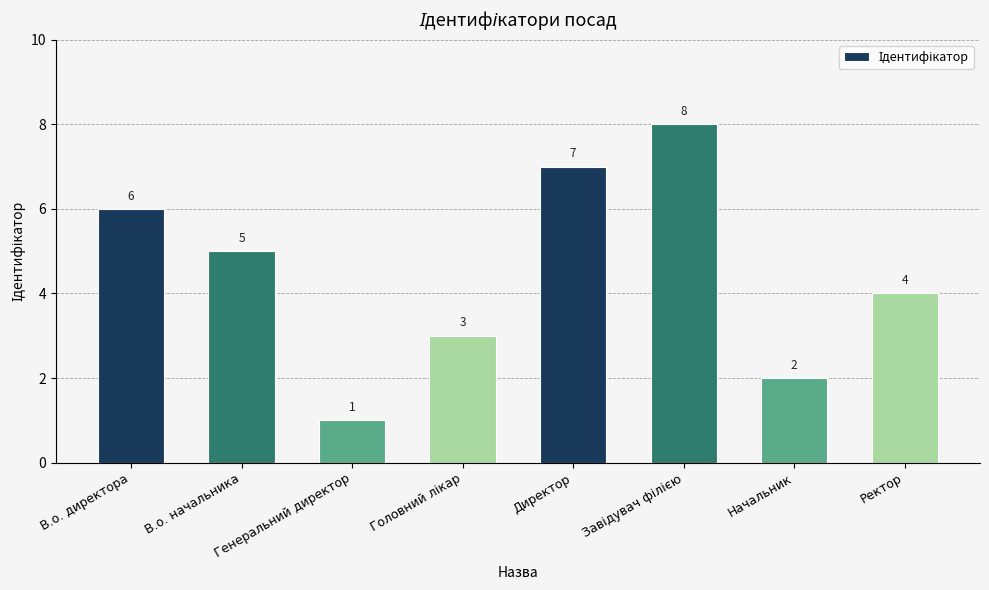

How many distinct data groups are displayed?

1